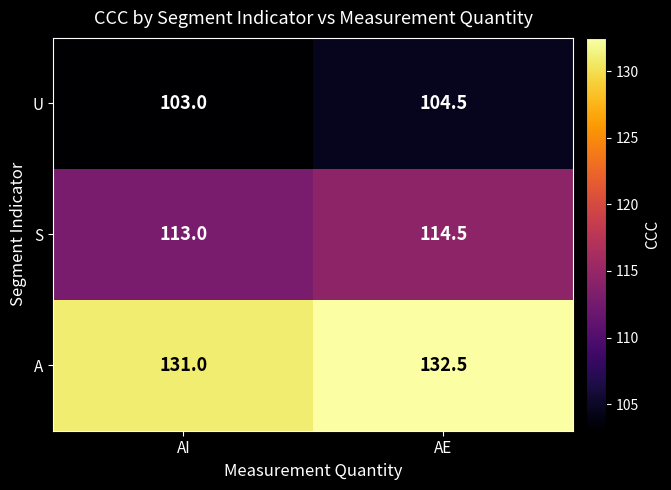

What is the difference between the U values at AE and AI?

1.5